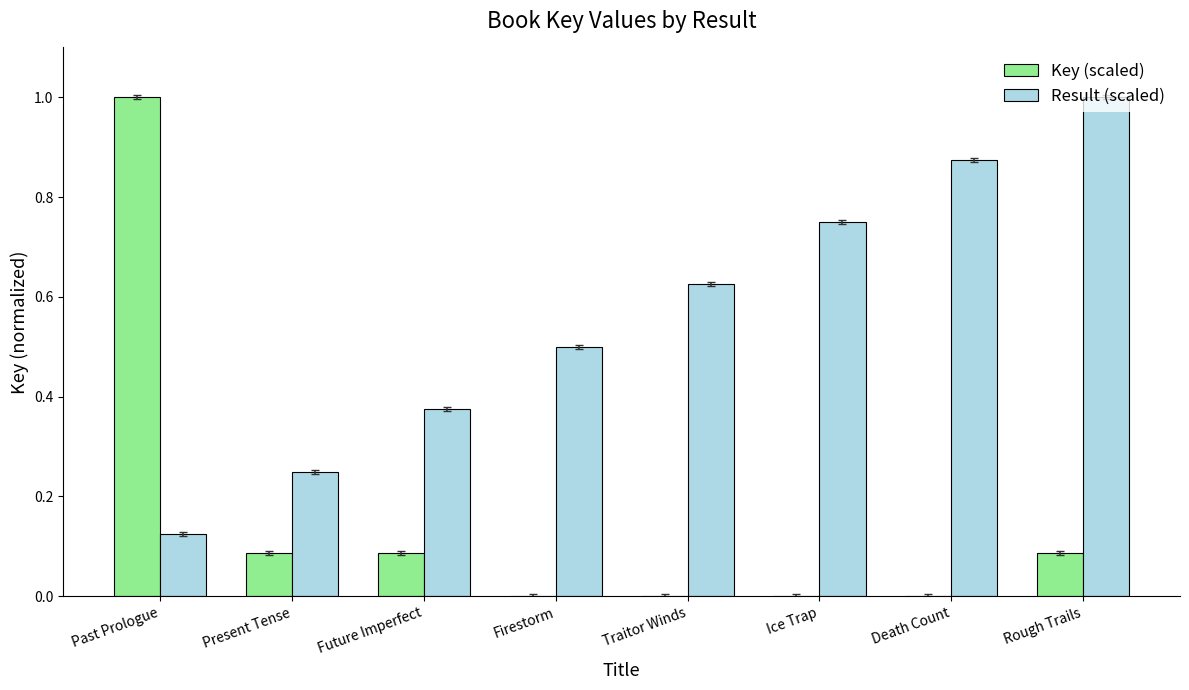

Count the number of data series in this chart.

2